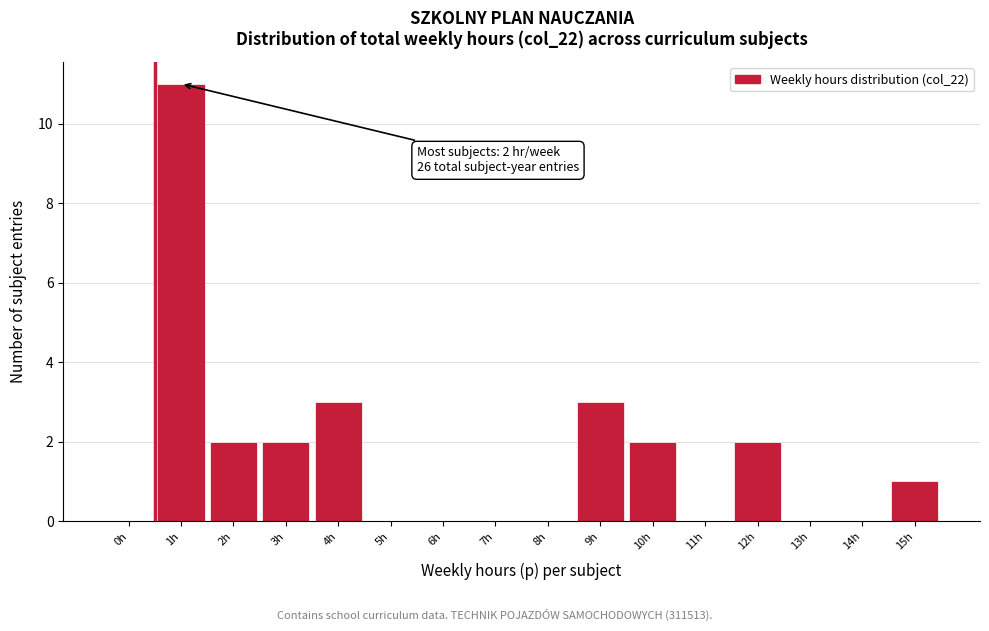

Reading right to left, list all the values displayed in this chart.

15h=1	14h=0	13h=0	12h=2	11h=0	10h=2	9h=3	8h=0	7h=0	6h=0	5h=0	4h=3	3h=2	2h=2	1h=11	0h=0